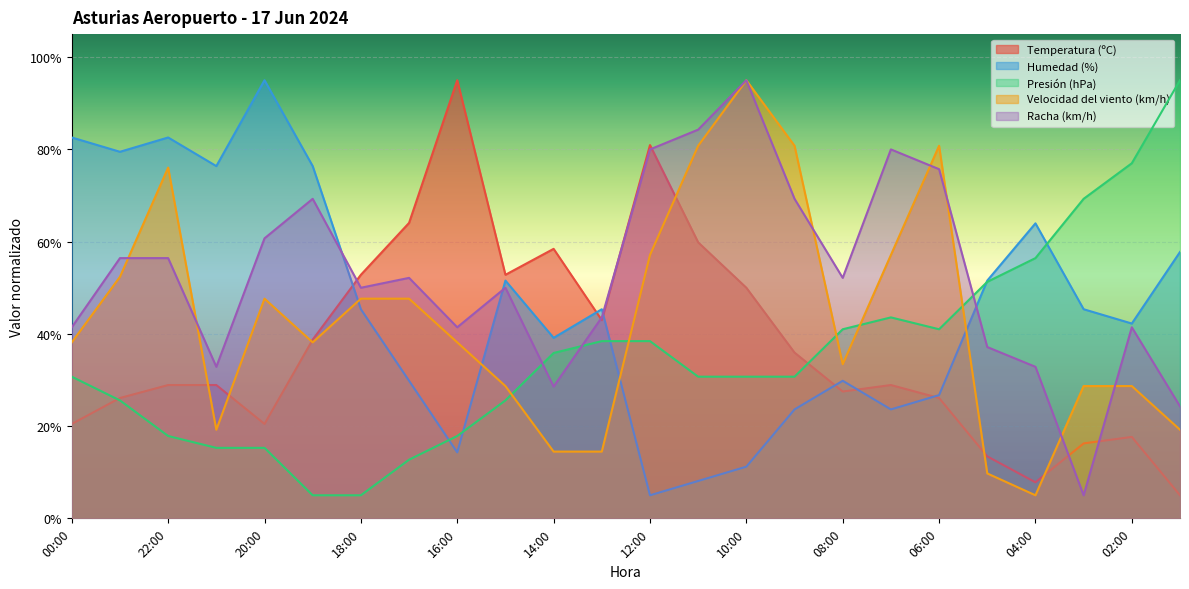

How many lines are shown in the chart?

5